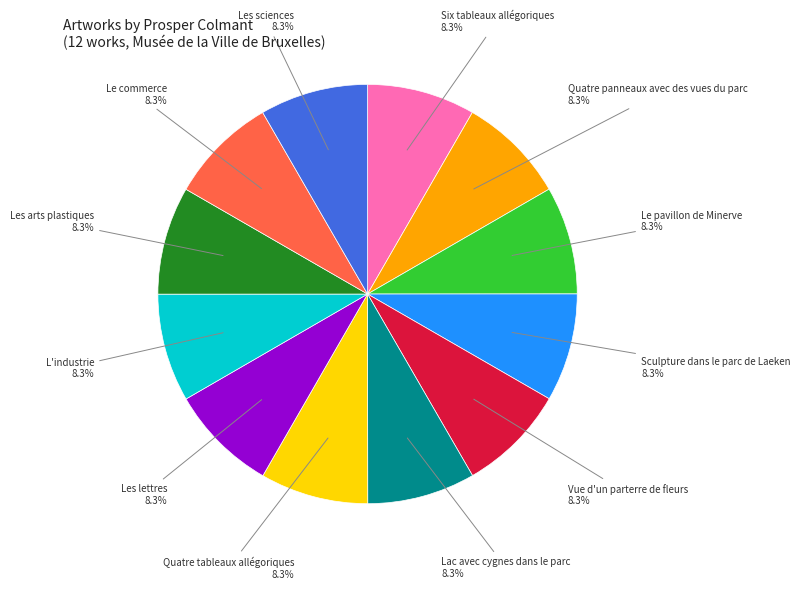

Is there a majority slice in this chart?

No